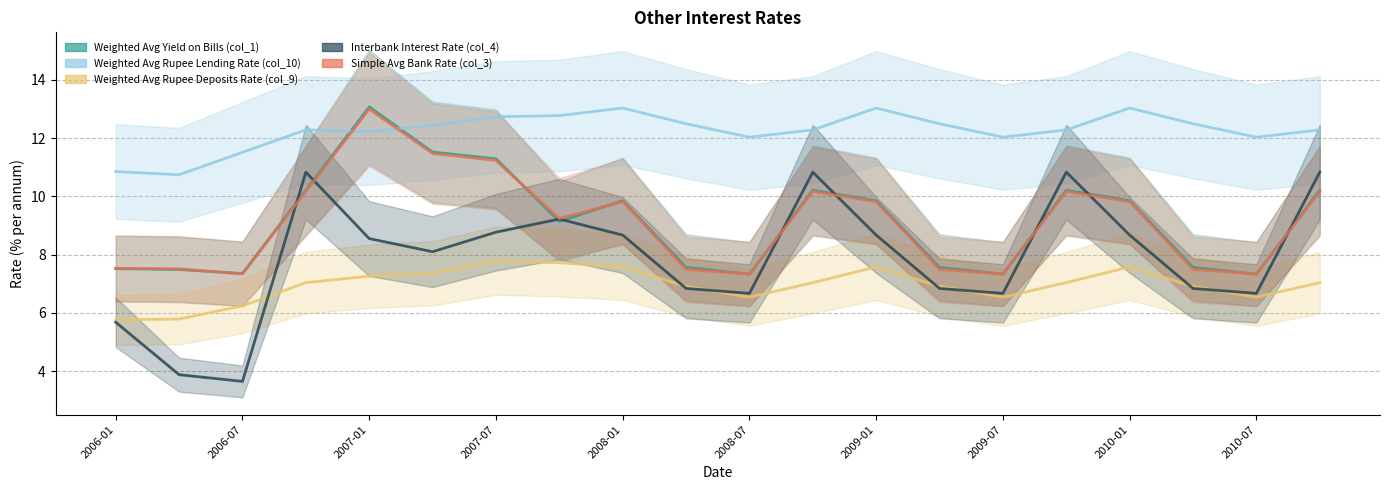

At which category does Simple Avg Bank Rate (col_3) reach its first local valley?

2006-07